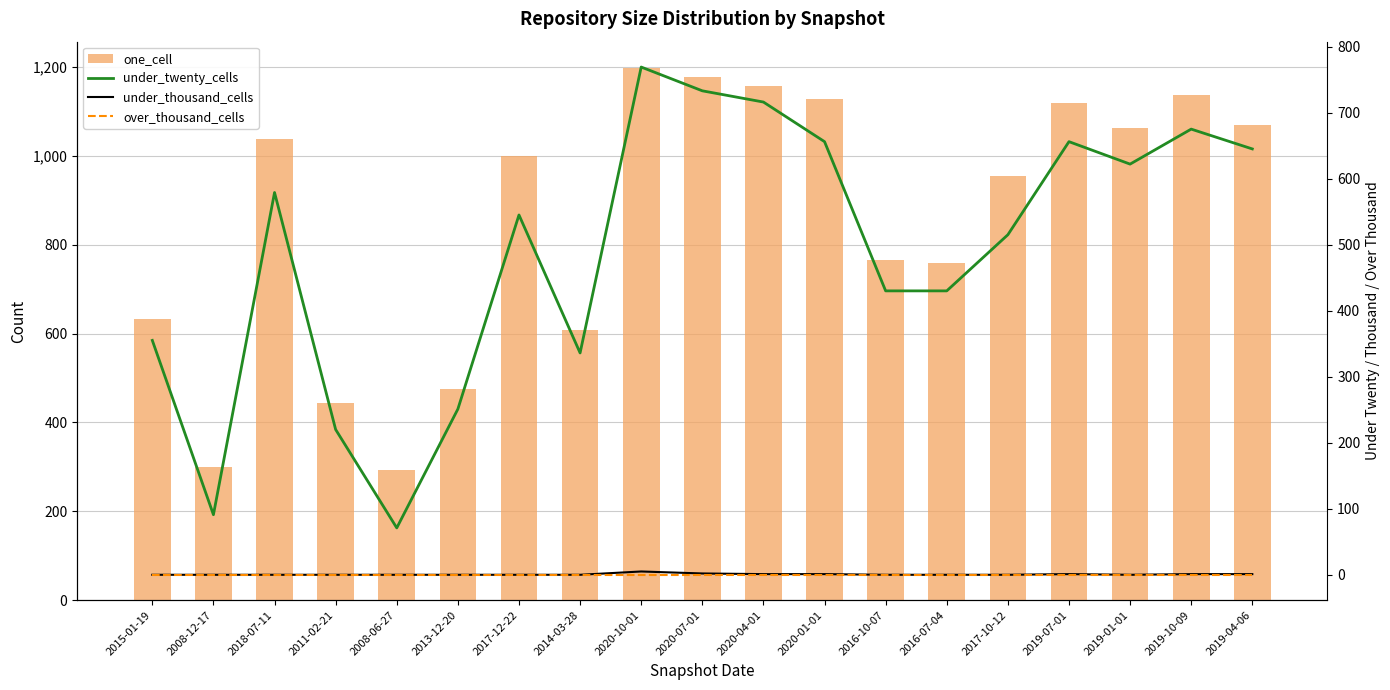

Does the chart contain any negative values?

No